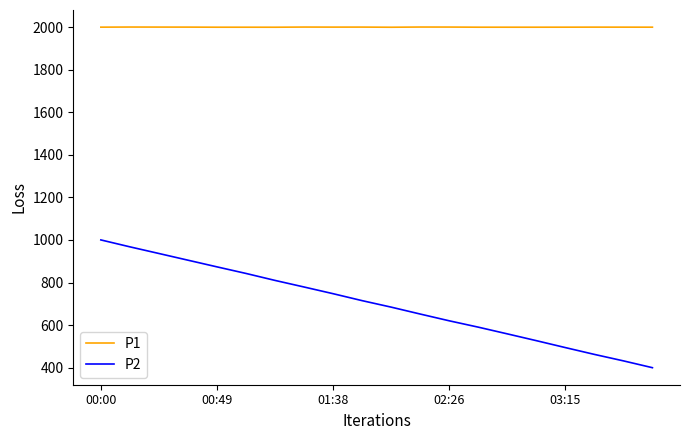

Which series has the largest total across all categories?

P1